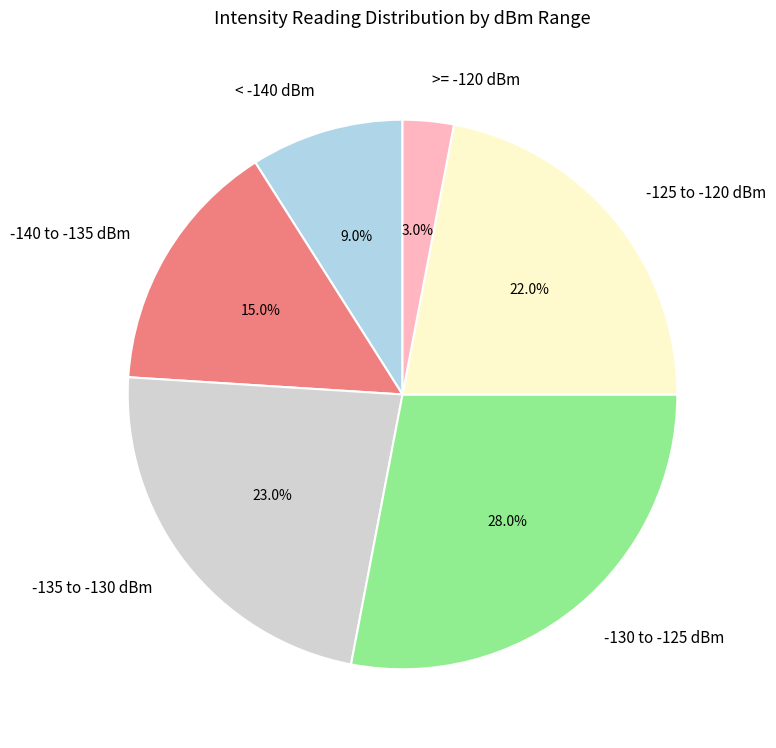

Is there a majority slice in this chart?

No